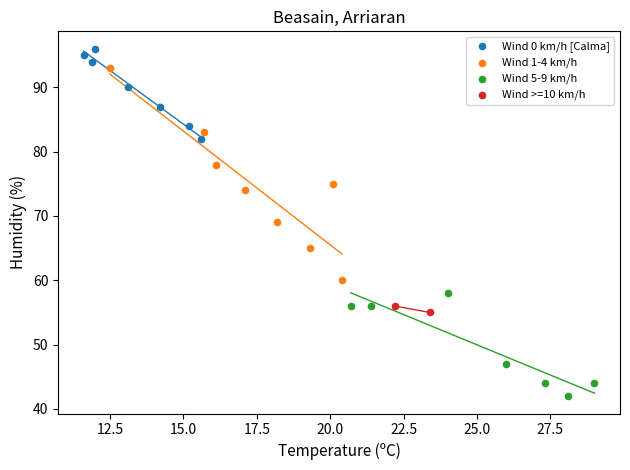

Which series contains the highest Y value?

Wind 0 km/h [Calma]